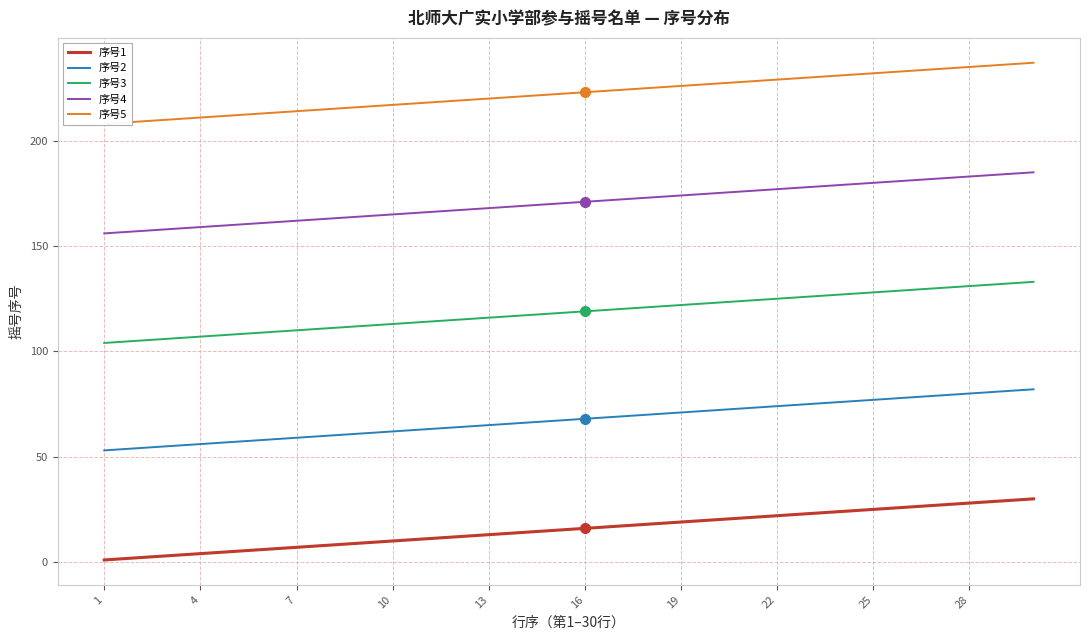

The value of 序号4 at 16 is 171. True or false?

True